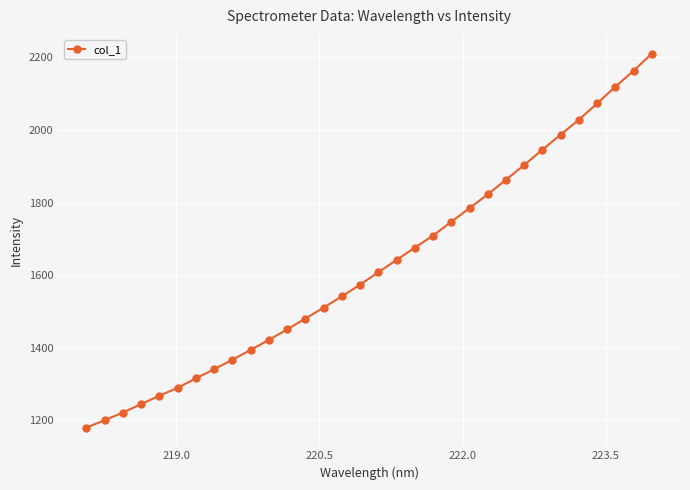

What is the value of the 8th point from the left?

1340.7